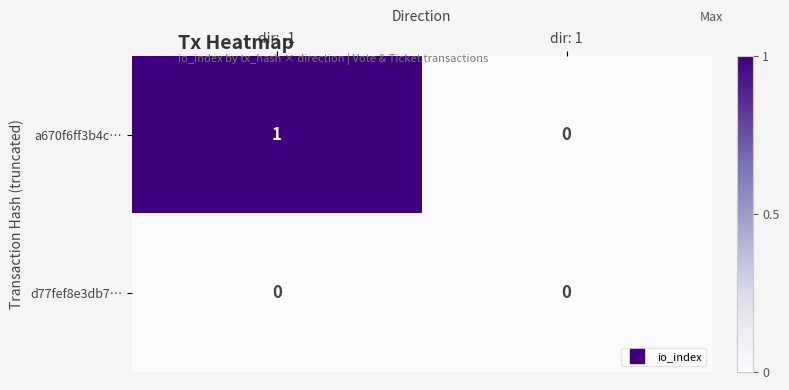

True or false: a670f6ff3b4c… has a value of 2 at dir: -1.

False